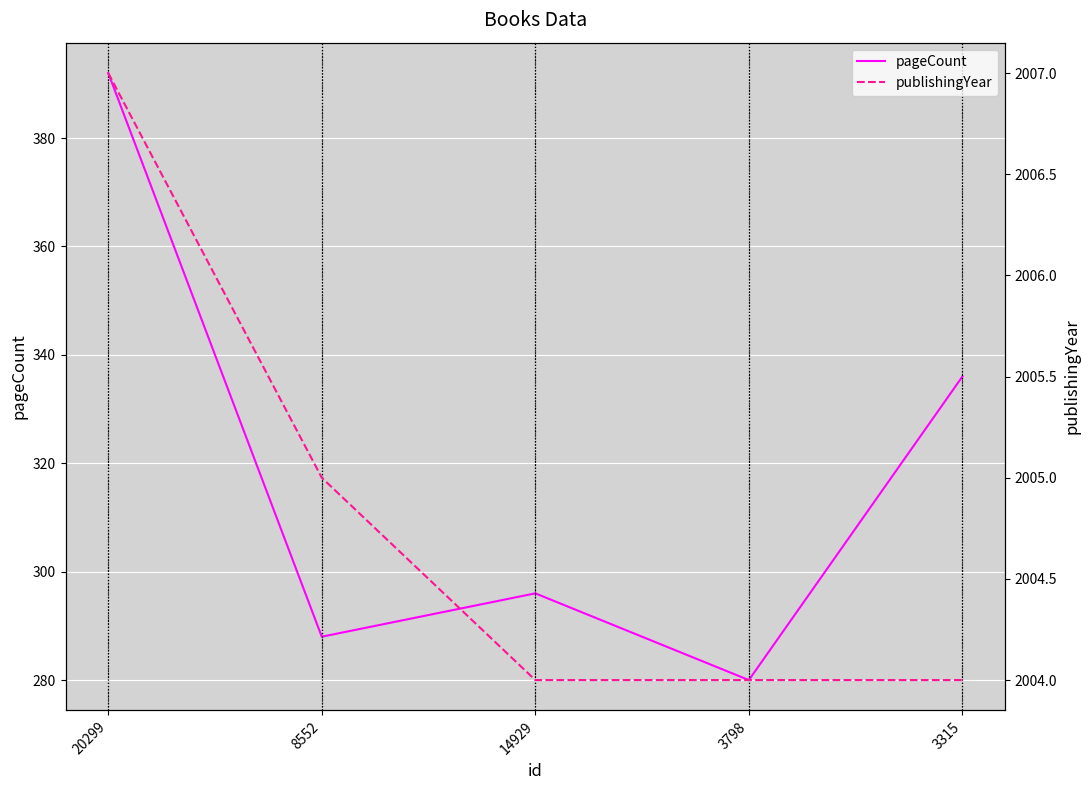

Reading right to left, what are all the values shown in this chart?

pageCount: 3315=336	3798=280	14929=296	8552=288	20299=392
publishingYear: 3315=2004	3798=2004	14929=2004	8552=2005	20299=2007